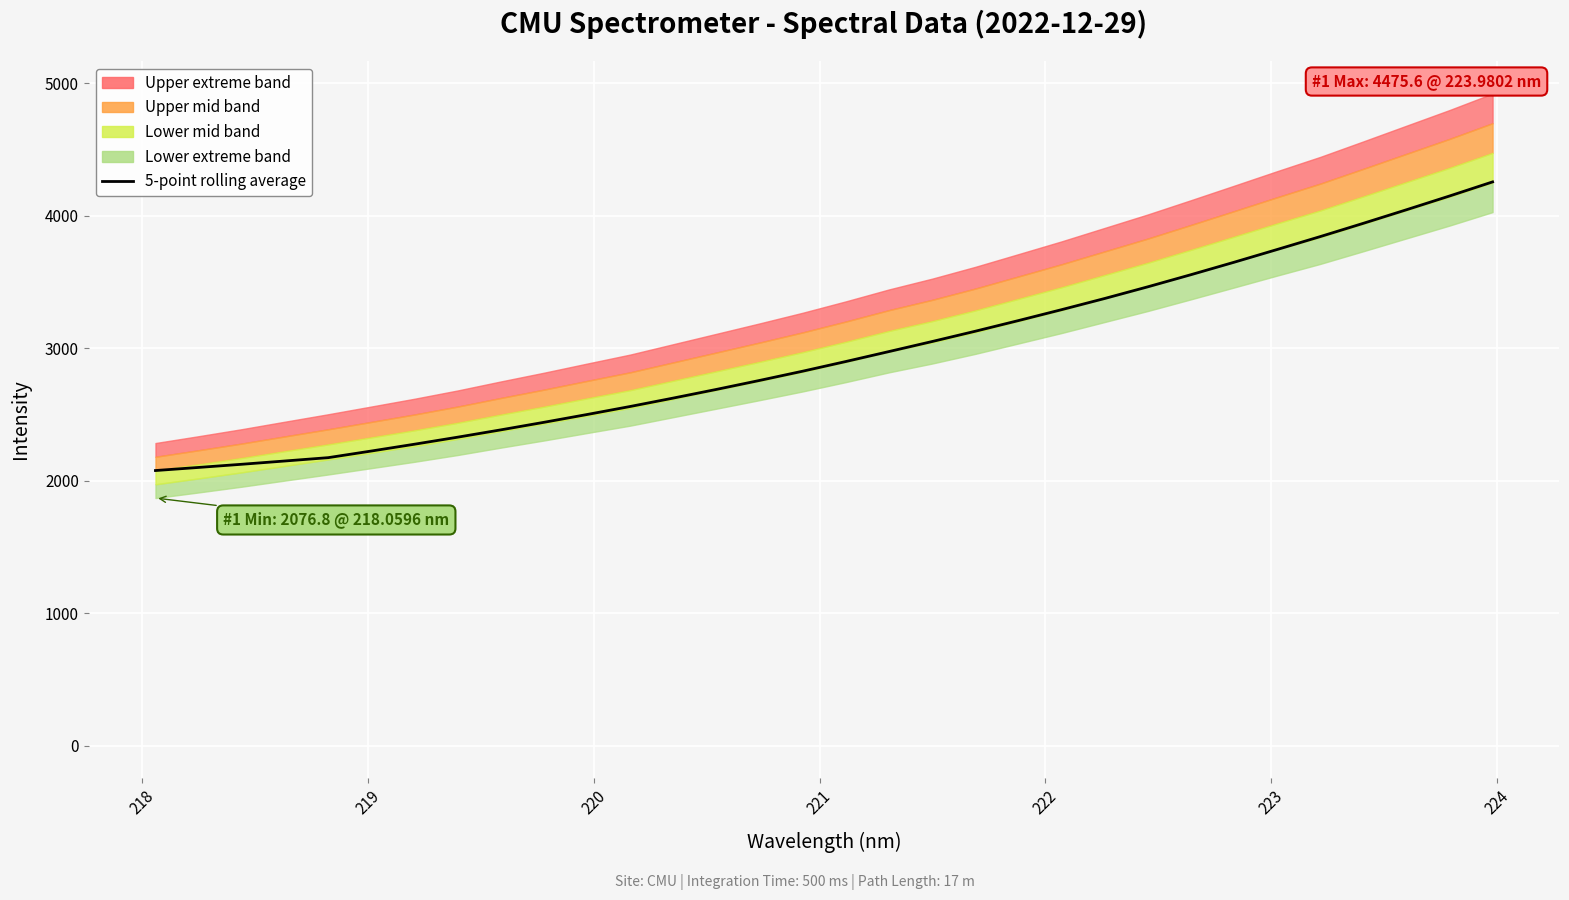

What is the sum of all values?

94824.6